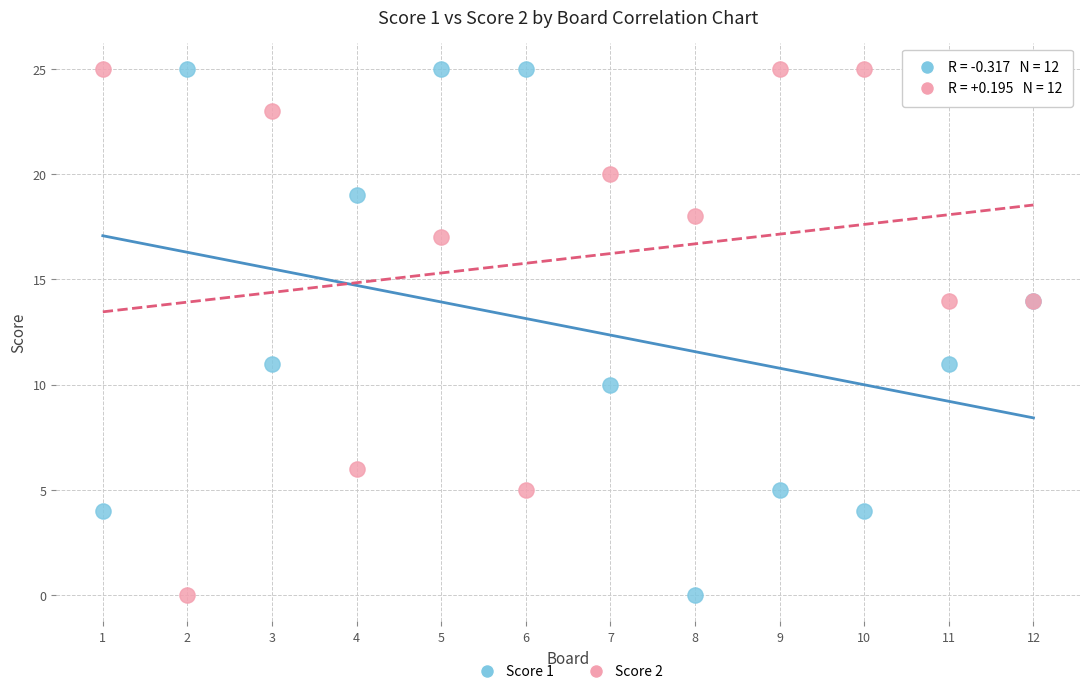

What is the X range (max minus min) for the scatter plot?

11